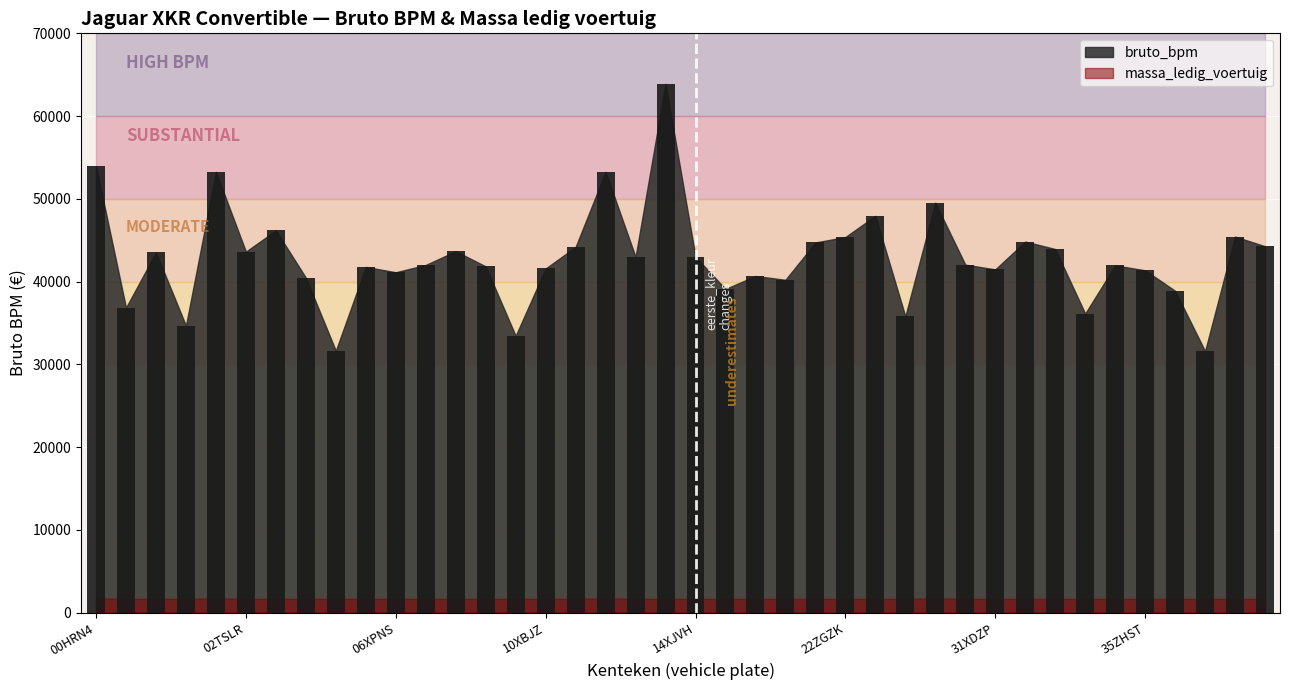

How many data points does each series have?

40